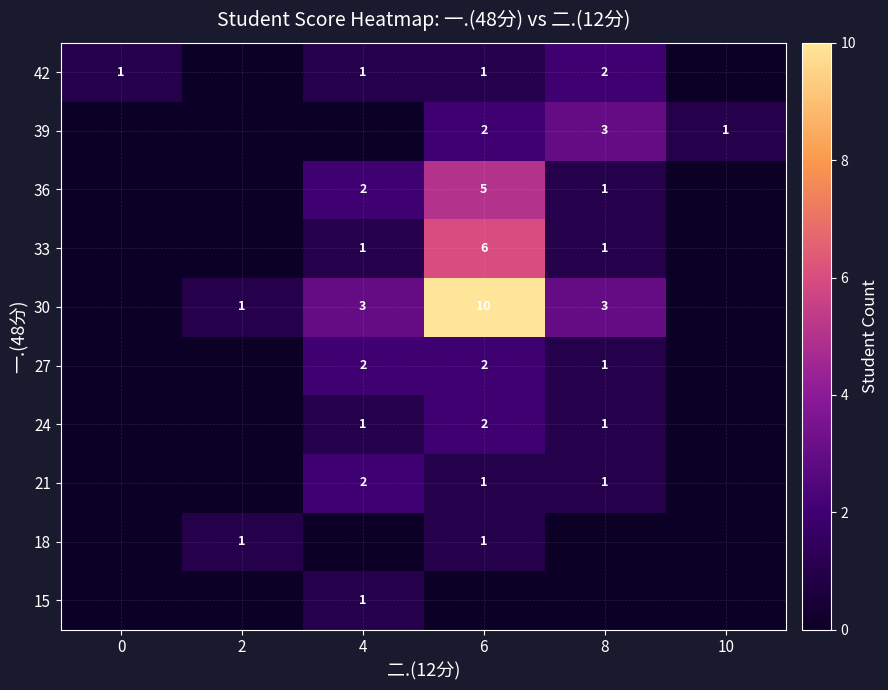

Is it true that 21 equals 1 at 8?

True